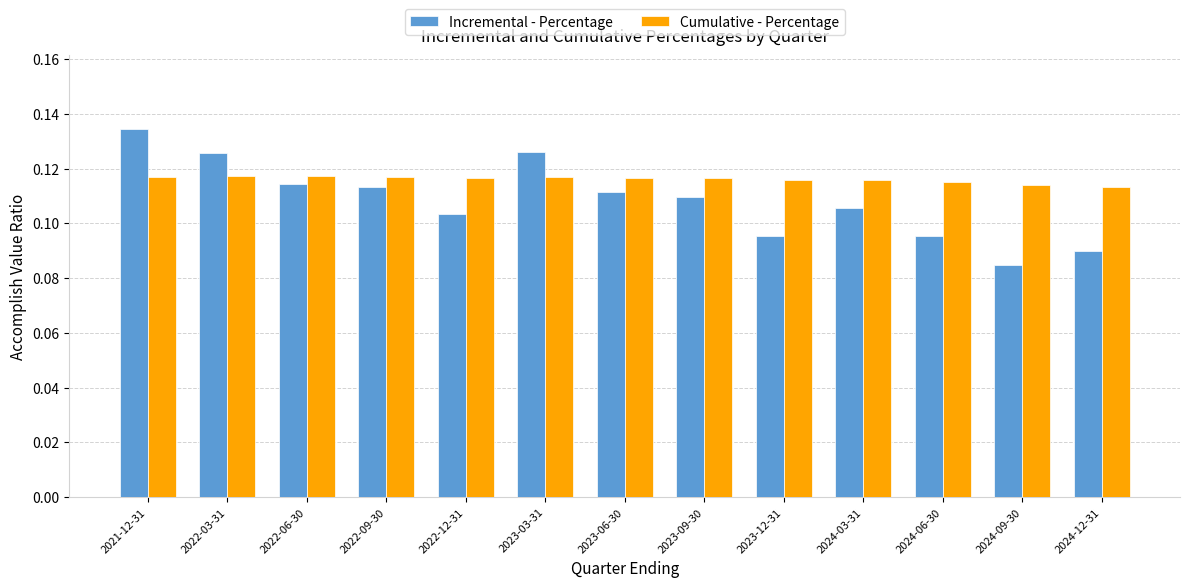

Count the Cumulative - Percentage values in the range 0 to 1.

13